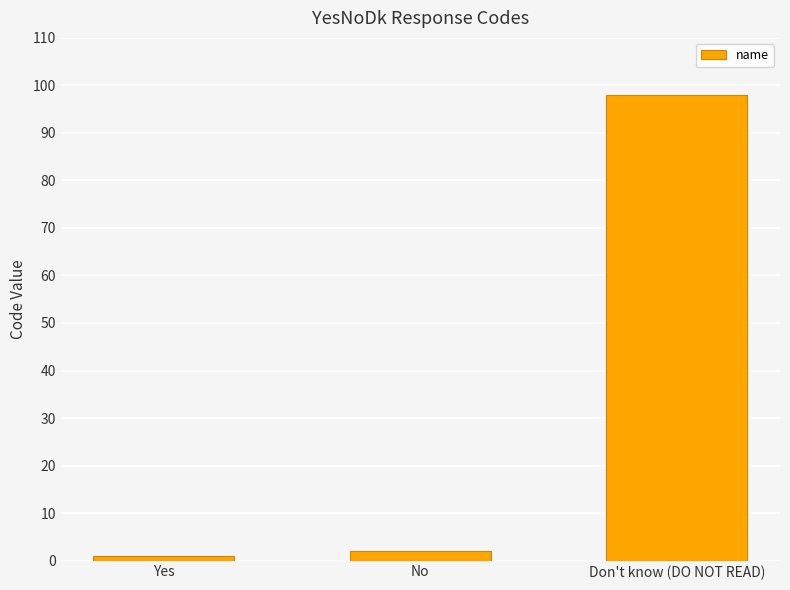

What is the difference between the maximum and minimum values?

97